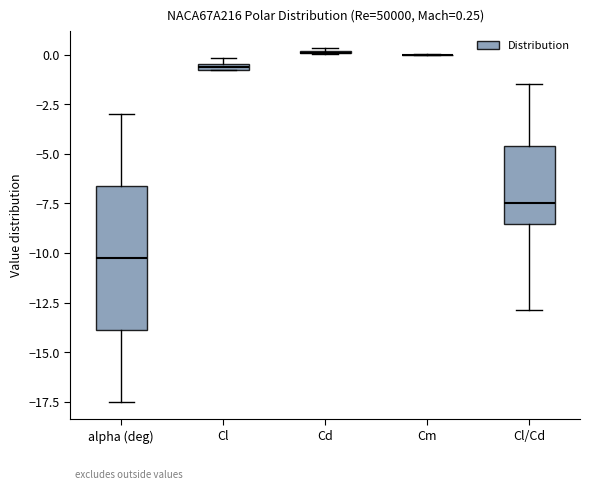

Which box is the tallest, from its lower edge to its upper edge?

alpha (deg)